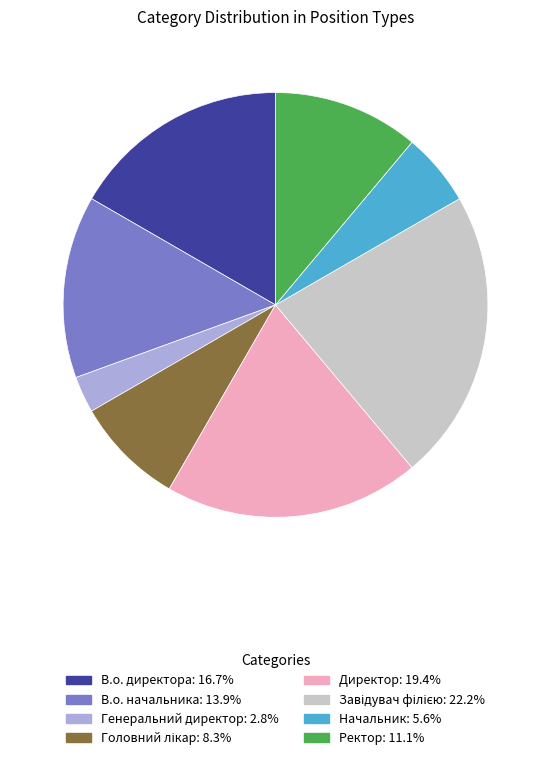

Approximately how many times larger is the value at Директор compared to В.о. директора?

1.2